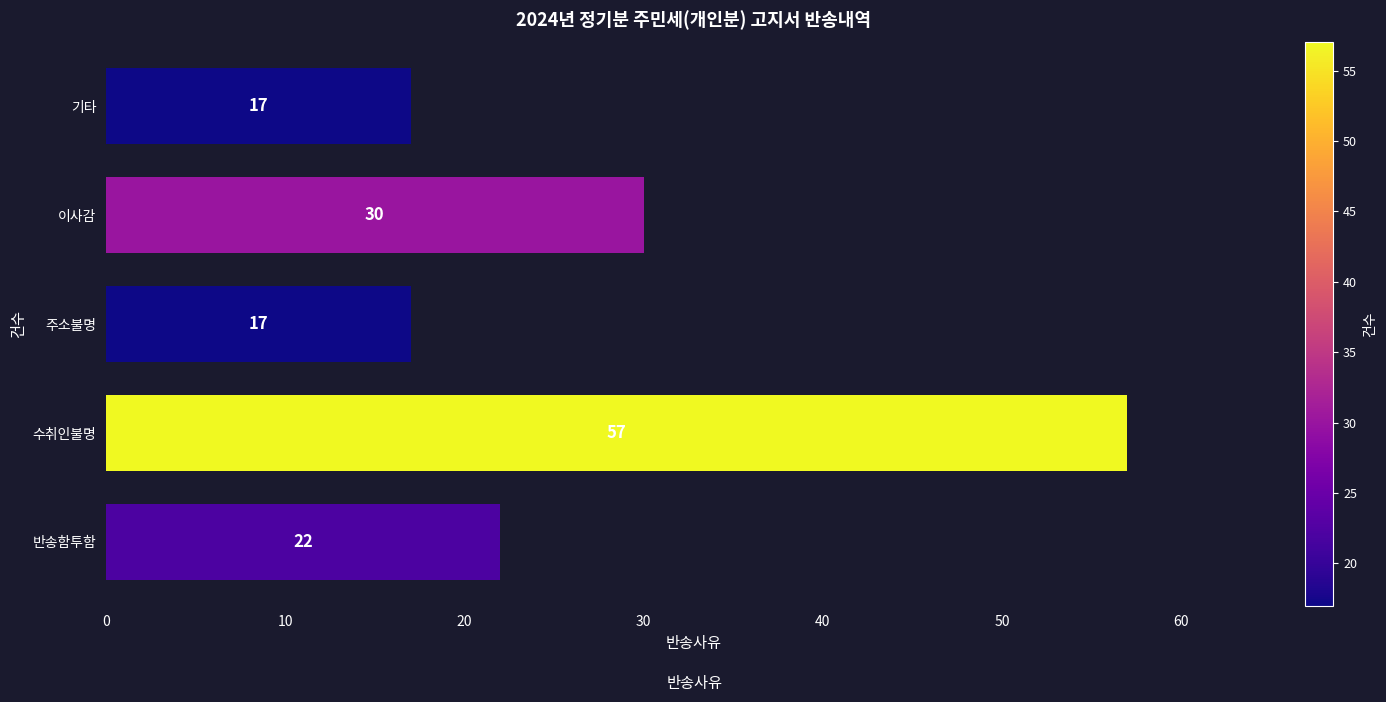

Between 수취인불명 and 기타, which is larger?

수취인불명